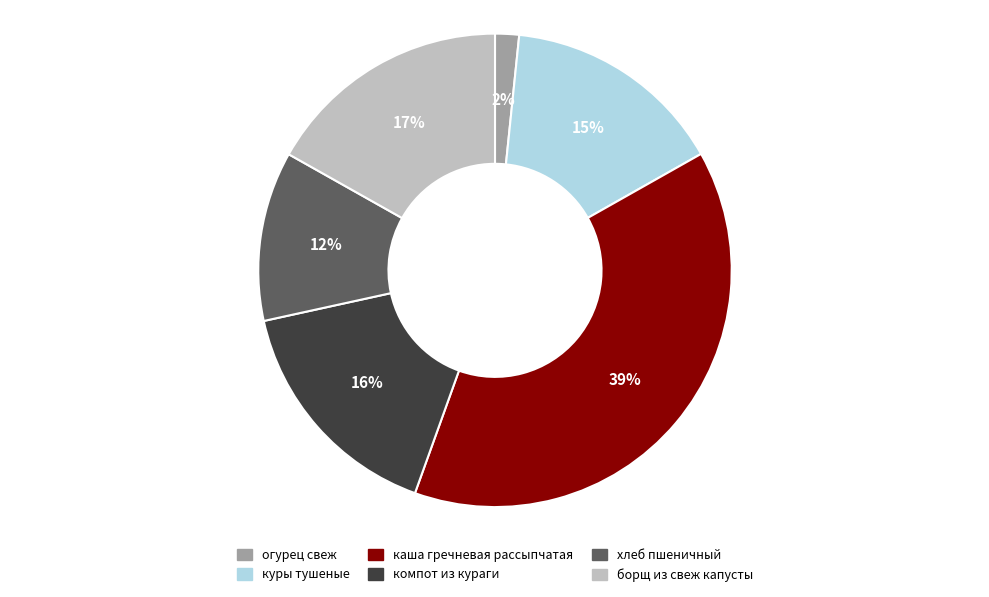

Is it true that каша гречневая рассыпчатая is 33% of the pie?

False